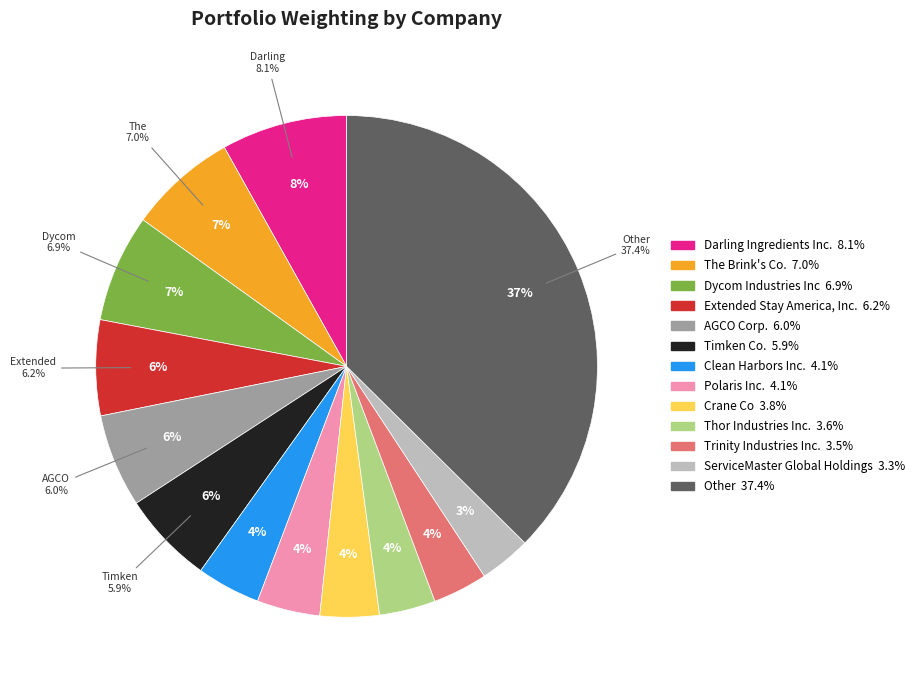

How much of the chart is everything except Darling Ingredients Inc.?

91.9%